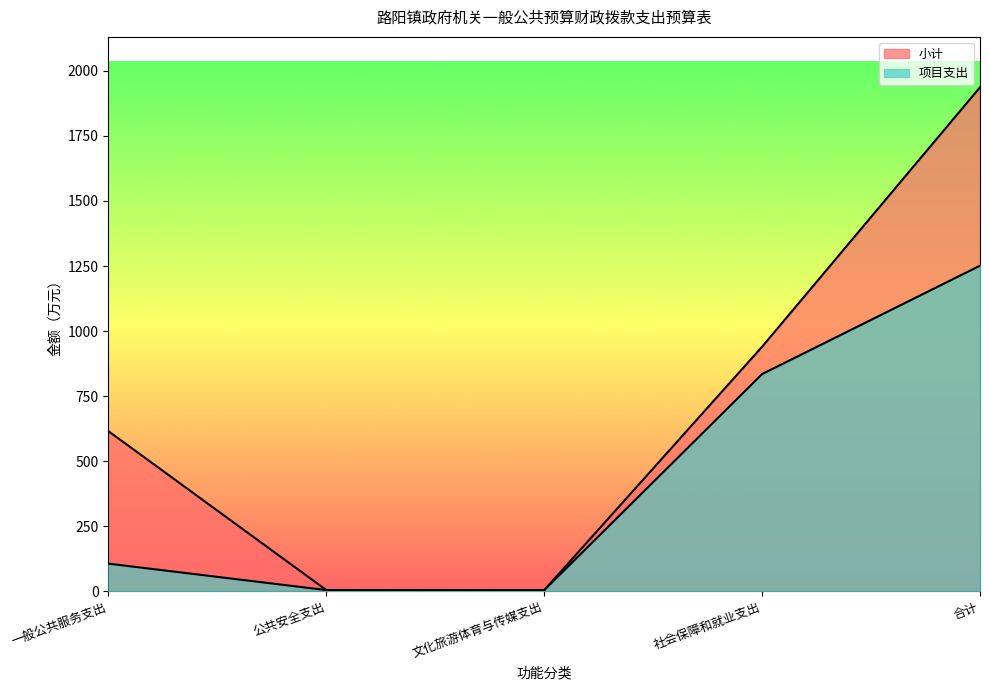

The value of 小计 at 合计 is 3000.6. True or false?

False